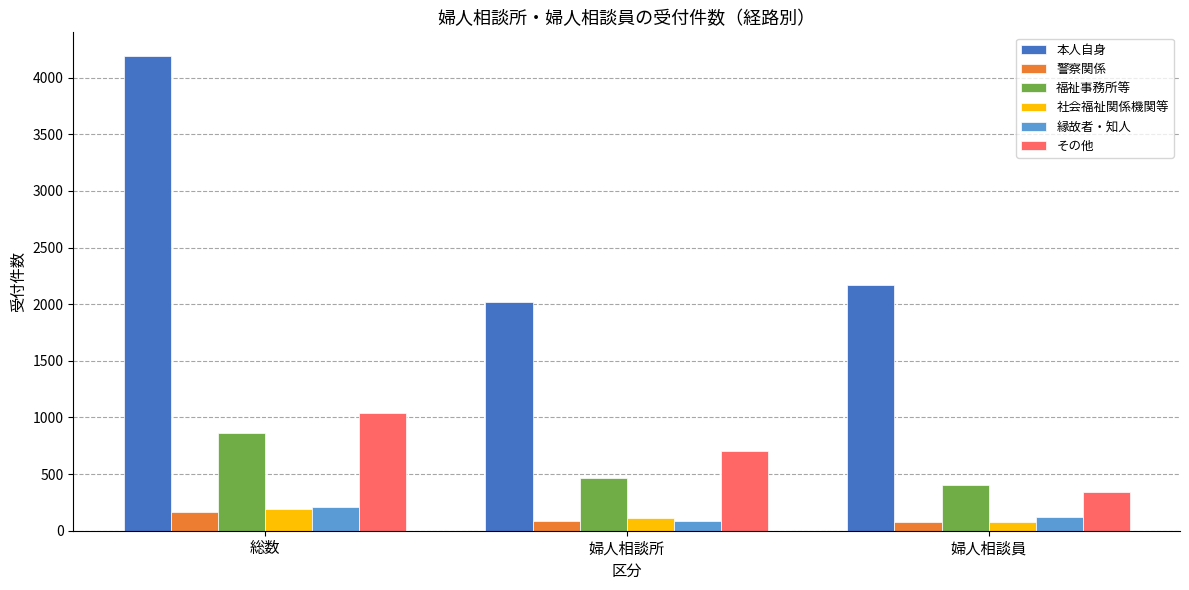

Rank the categories by 本人自身 value from highest to lowest.

総数, 婦人相談員, 婦人相談所